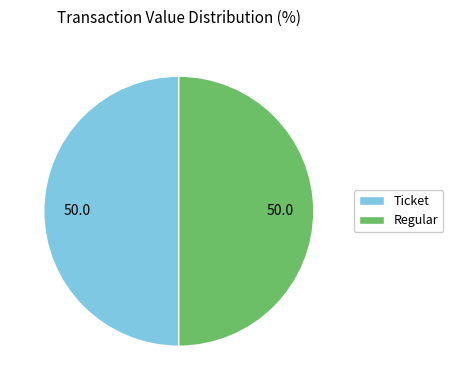

How many slices are in this pie chart?

2